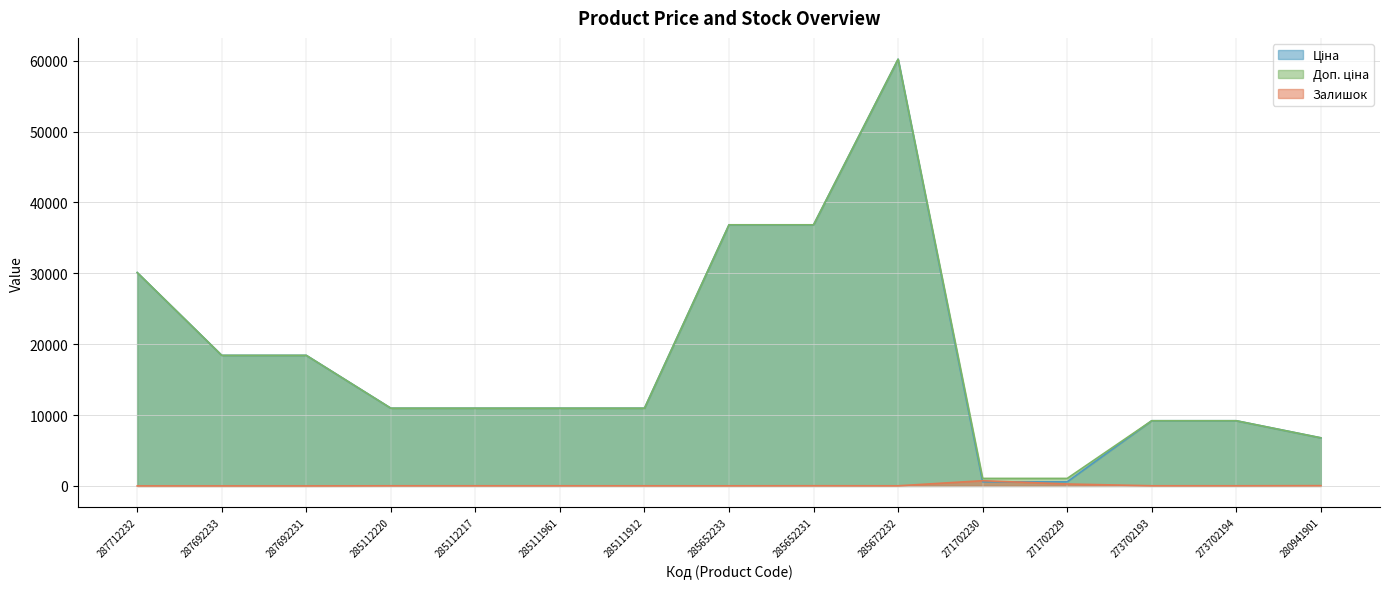

Between 271702229 and 273702194, which series saw the biggest shift?

Ціна